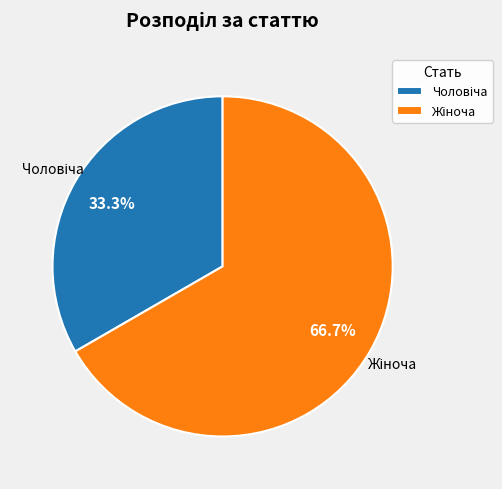

Does any single category account for the majority?

Yes